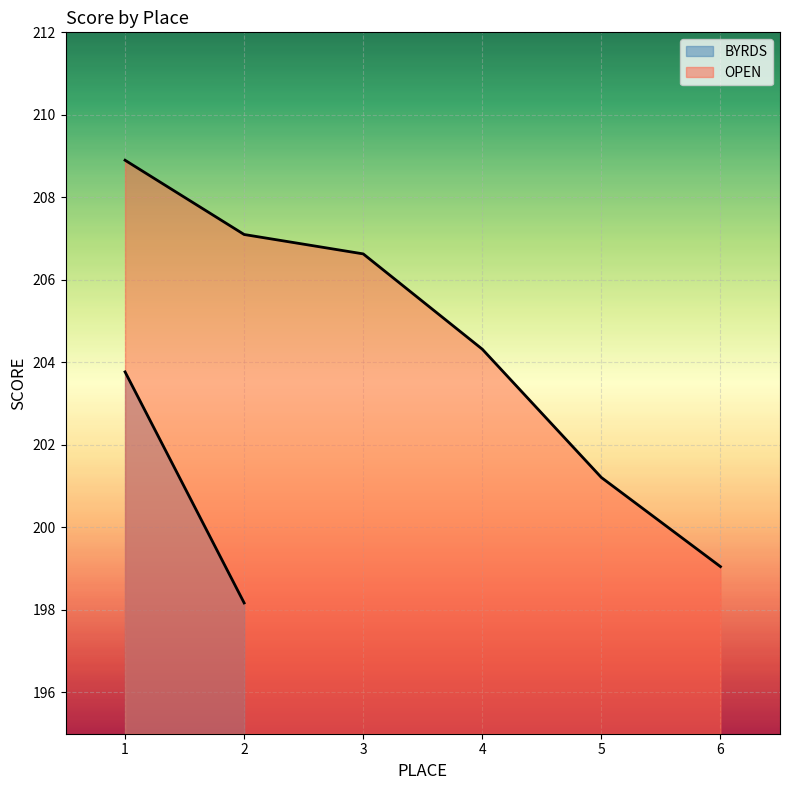

Which category has the lowest value in the OPEN series?

6